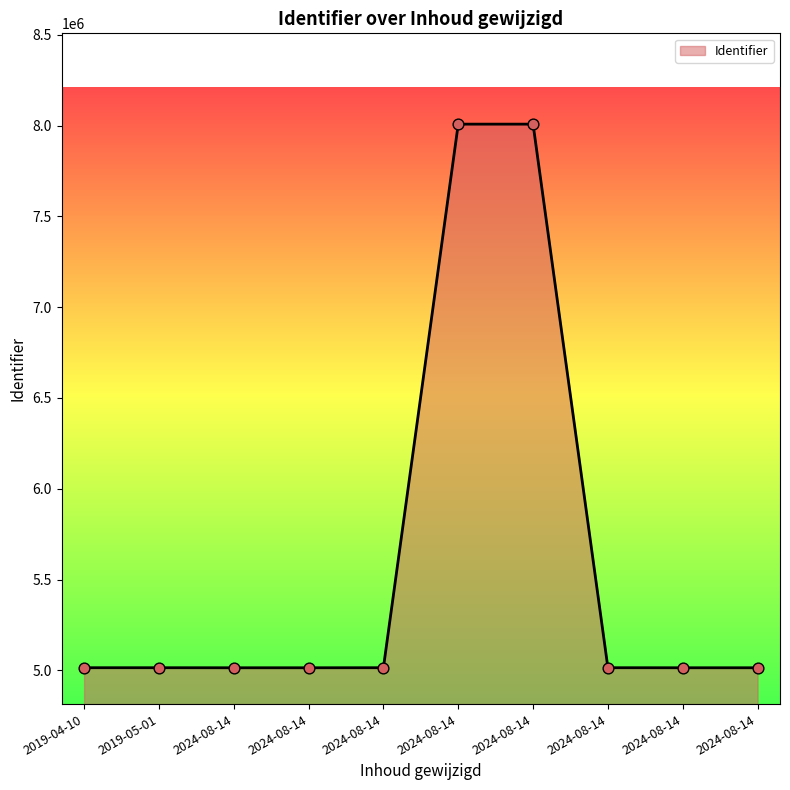

How many lines are shown in the chart?

1